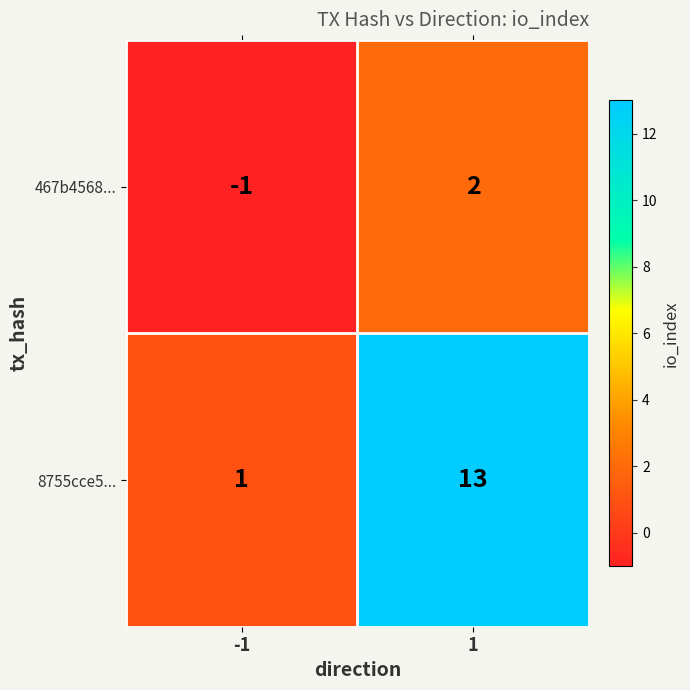

The 8755cce5... series shows 1 at -1. True or false?

True